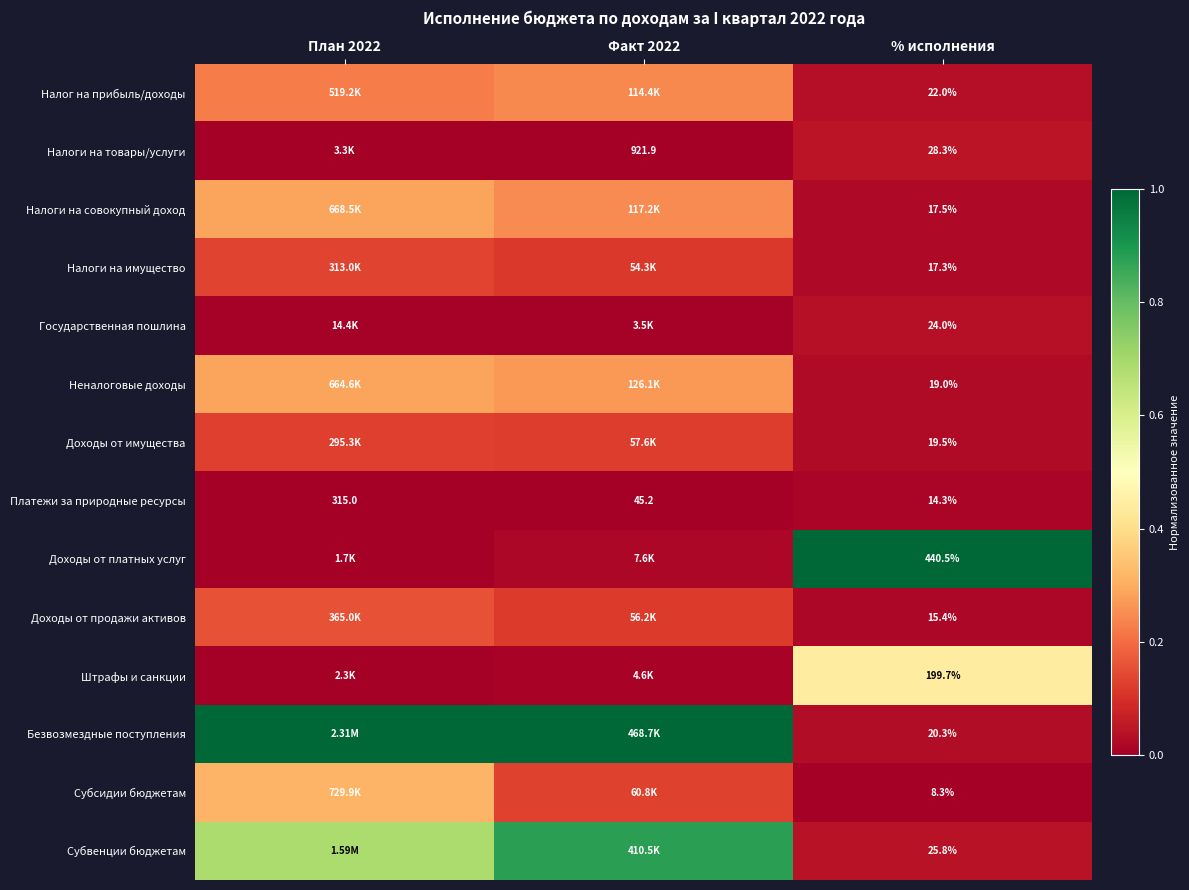

Read the Налоги на имущество value at План 2022.

0.1